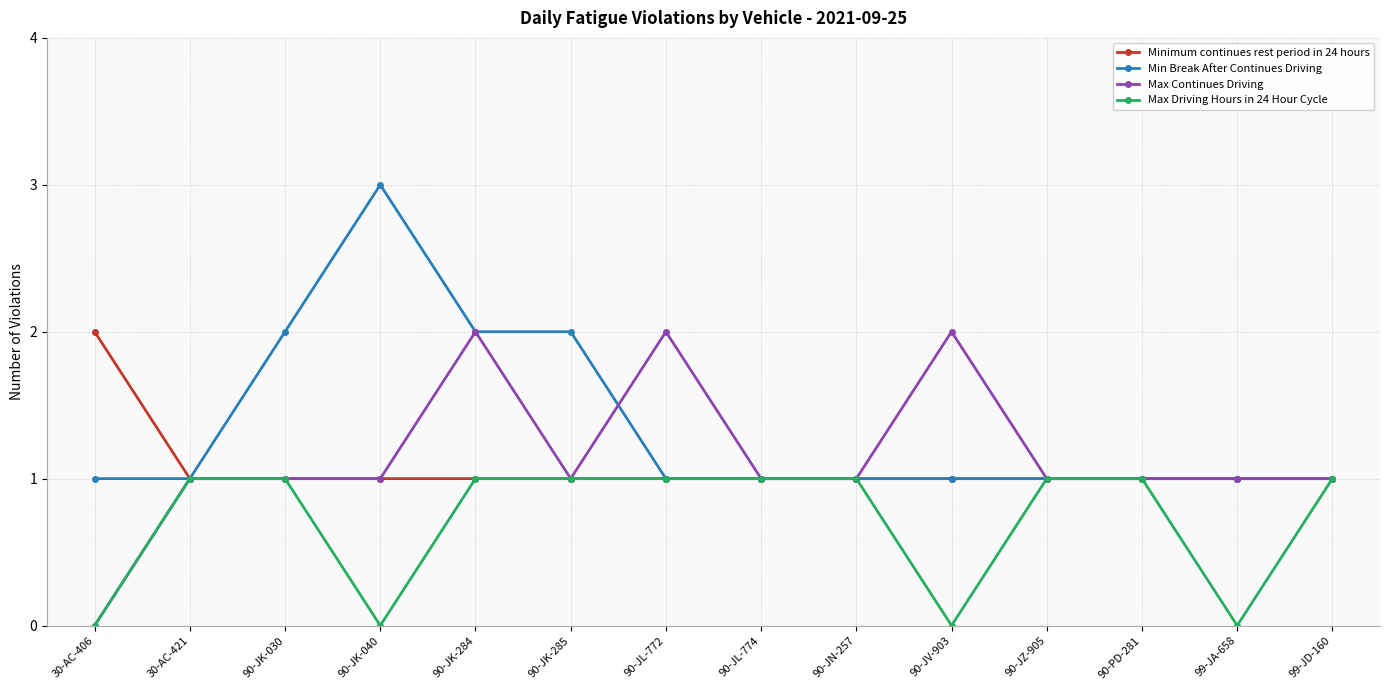

At which category is the sum across all series the highest?

90-JK-284